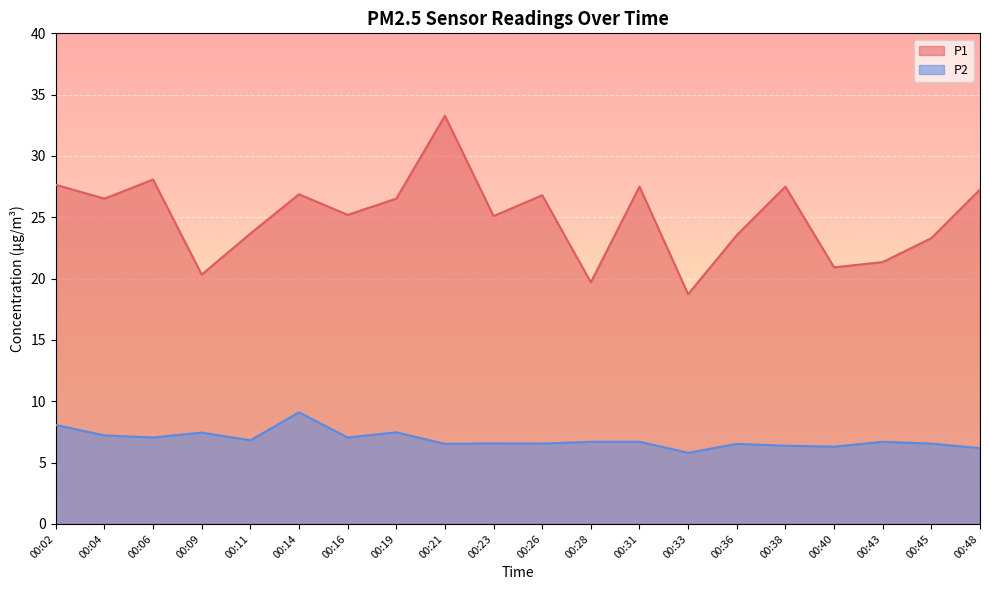

What value does the P2 series have at 00:23?

6.6